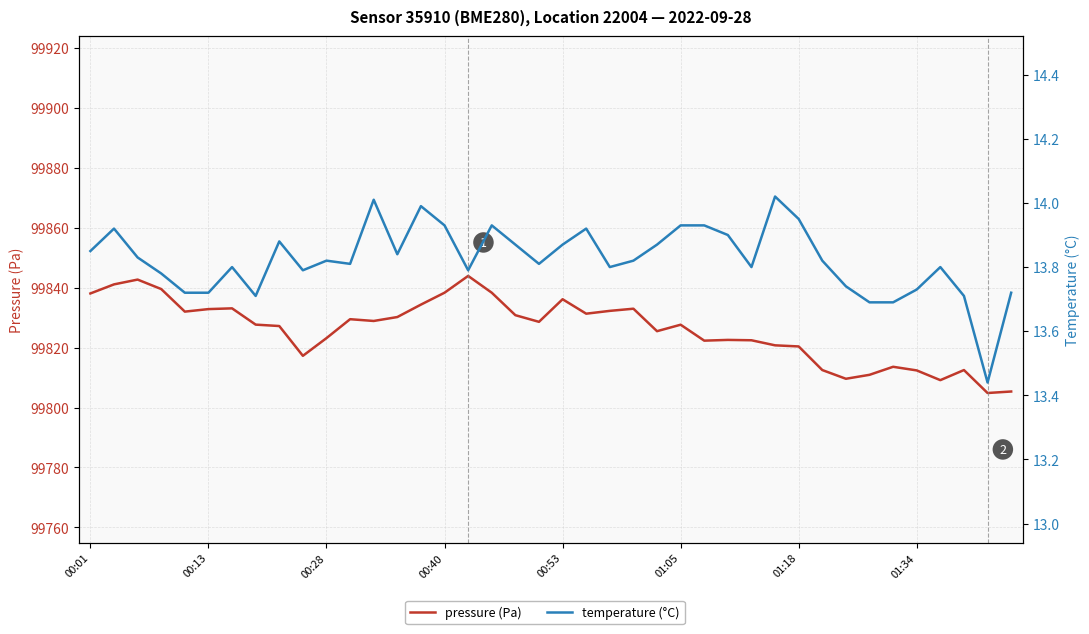

What position from the left is 01:34?

8